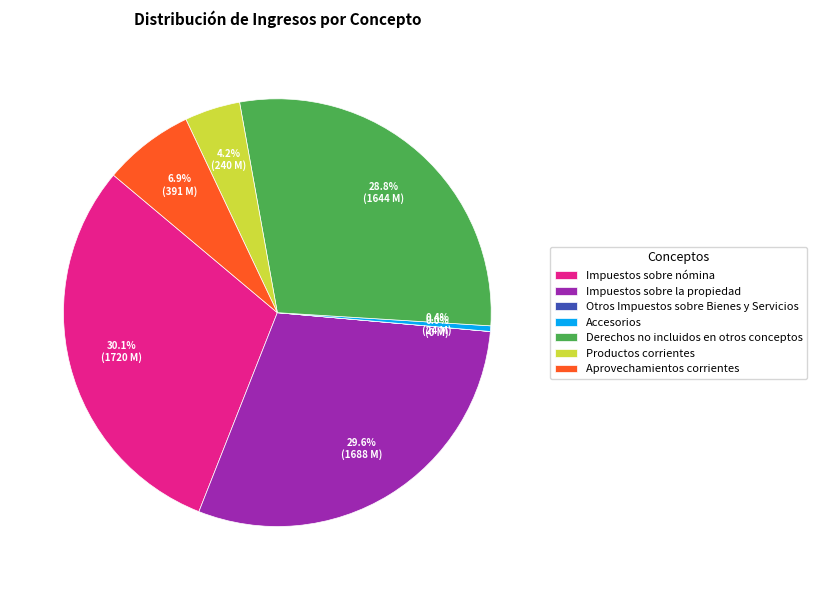

Between Impuestos sobre nómina and Aprovechamientos corrientes, which is larger?

Impuestos sobre nómina